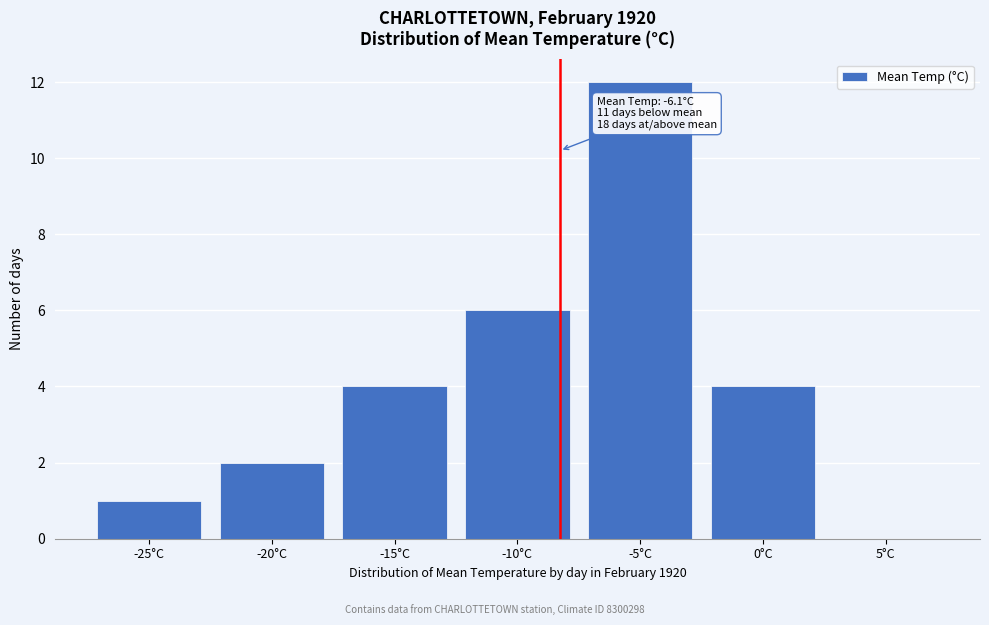

Reading right to left, what are all the values shown in this chart?

5°C=0	0°C=4	-5°C=12	-10°C=6	-15°C=4	-20°C=2	-25°C=1